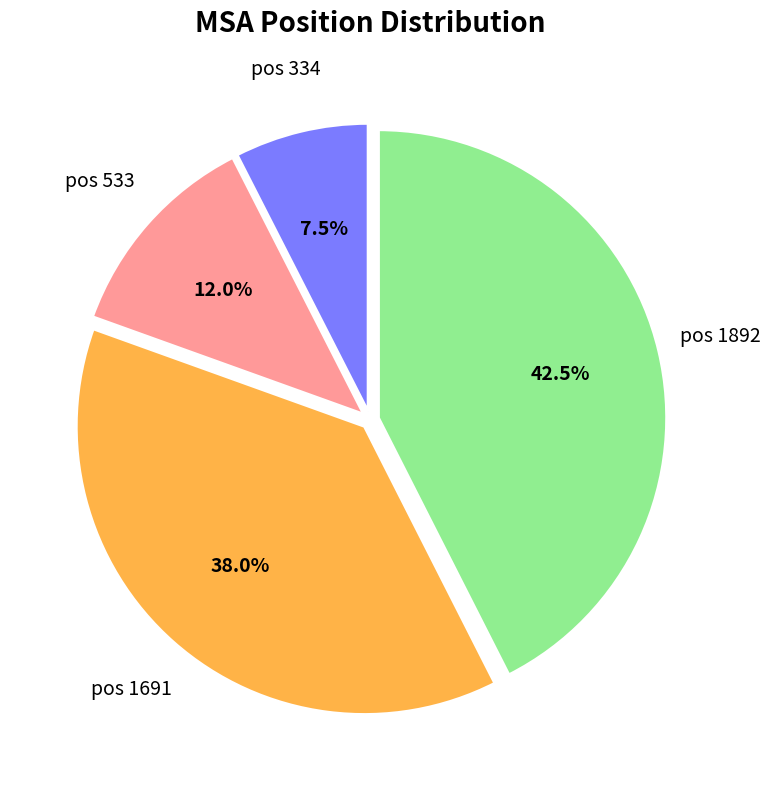

What is the ratio of the value at pos 1691 to the value at pos 533?

3.2